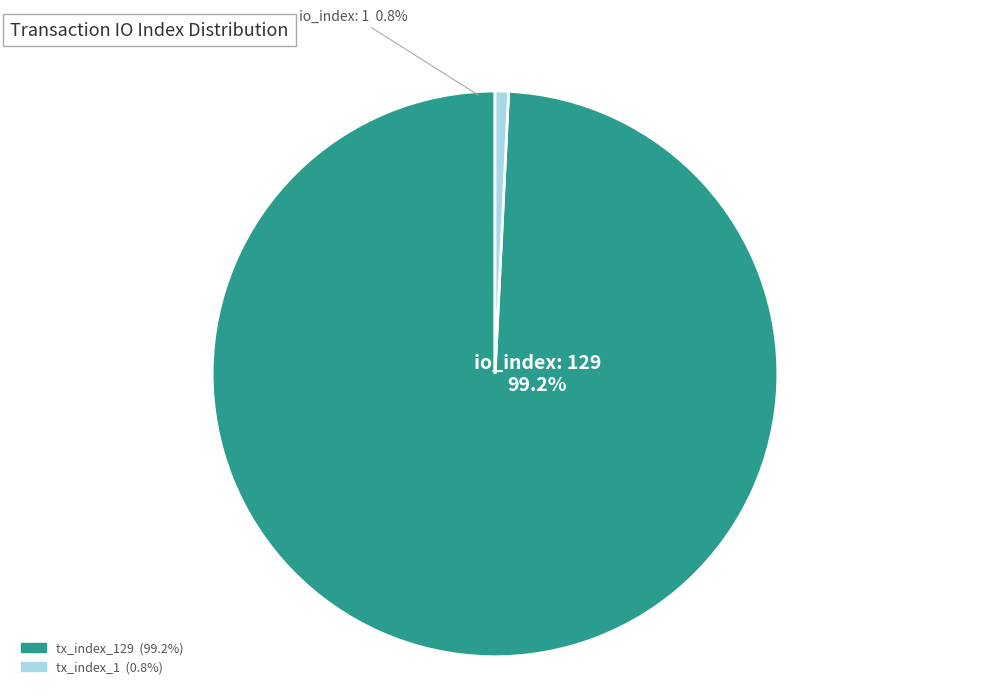

Combined, do tx_index_129 and tx_index_1 account for over 50%?

Yes